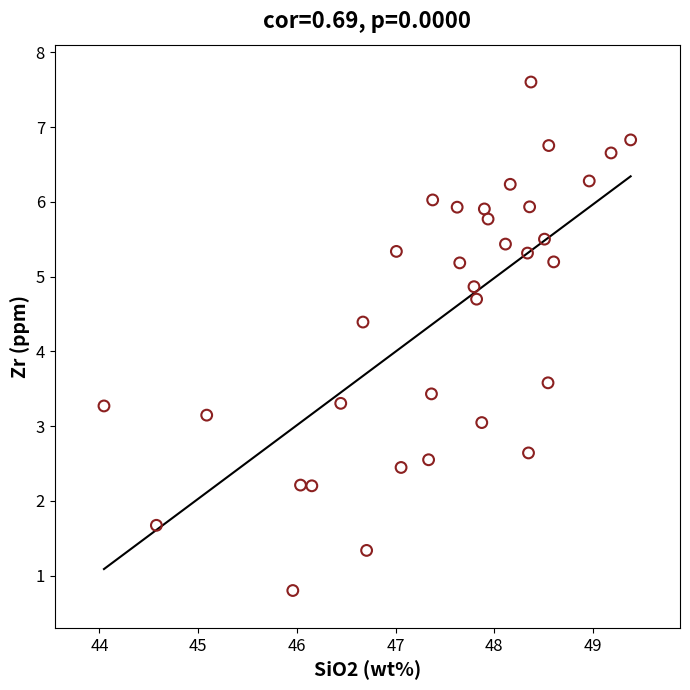

What is the range of Y values (max minus min)?

6.8